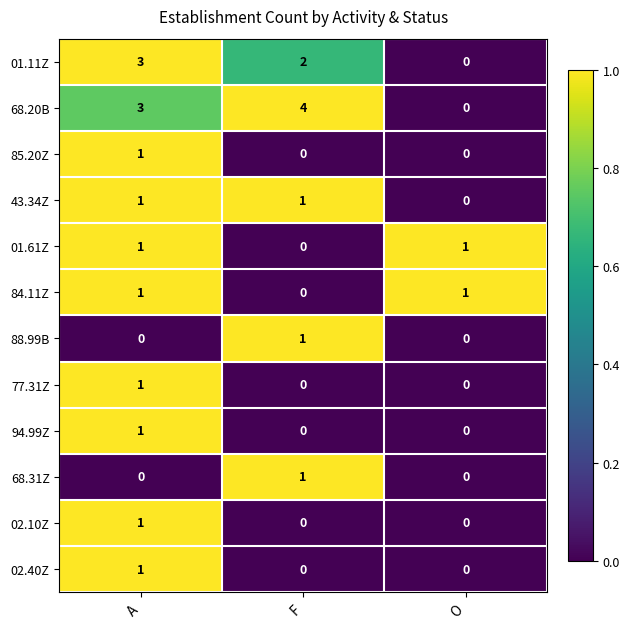

Which category has the highest value across all series?

F